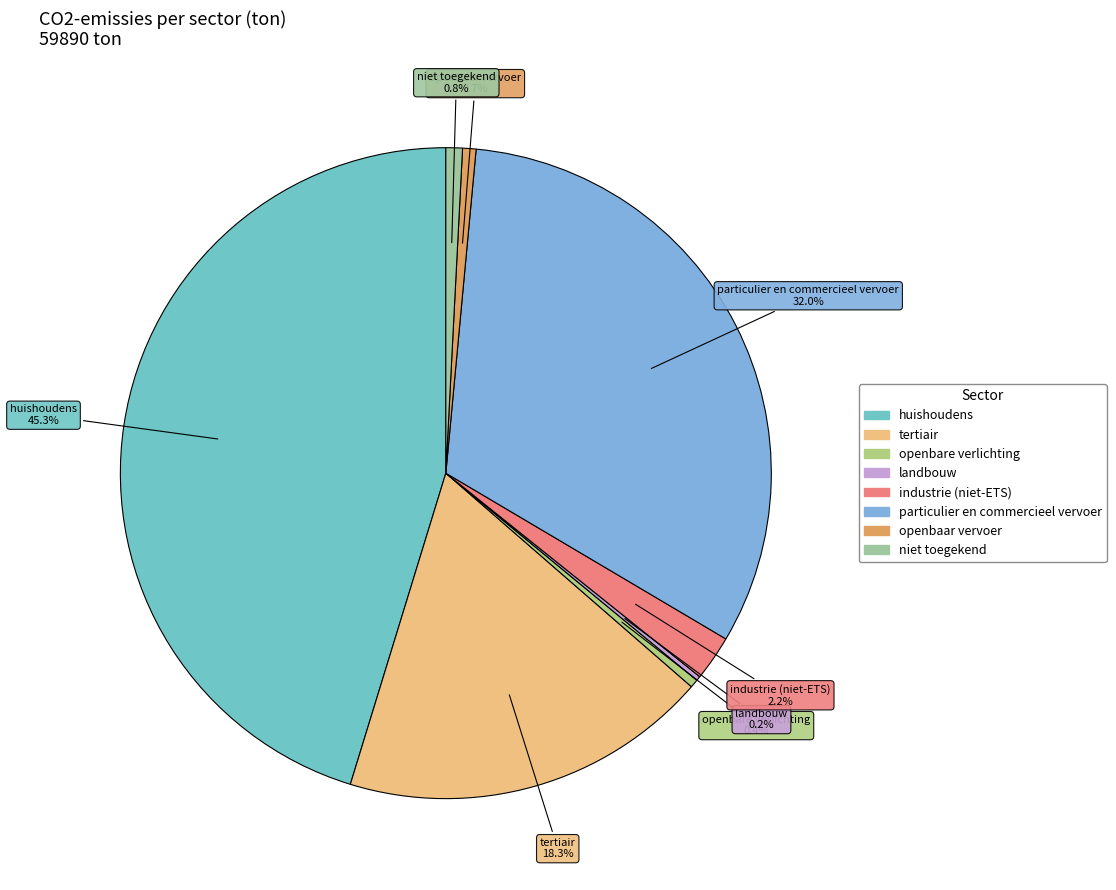

Is particulier en commercieel vervoer the majority of the pie?

No